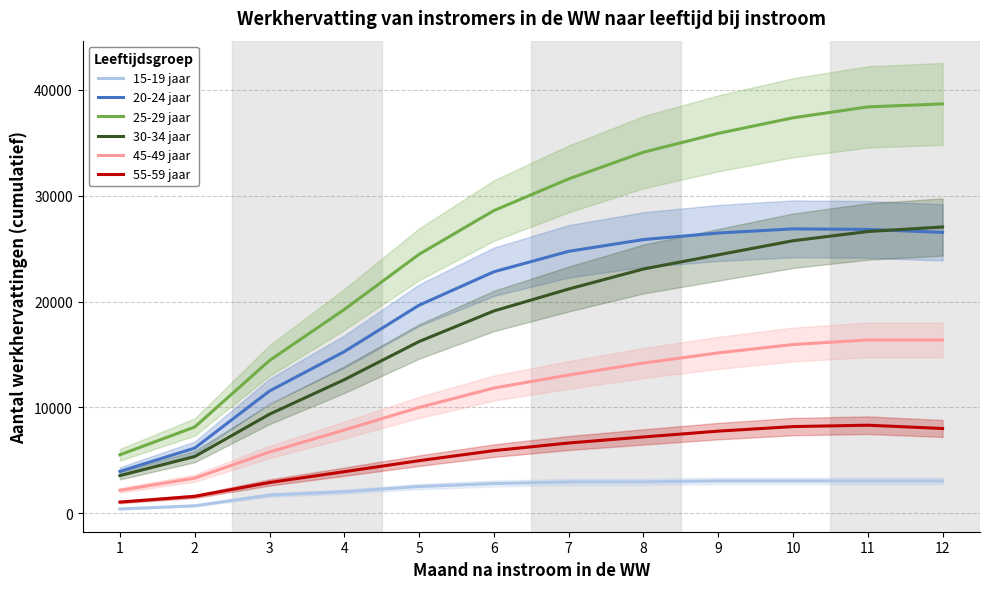

What is the value of the 25-29 jaar point at the 9th from the left?

35880